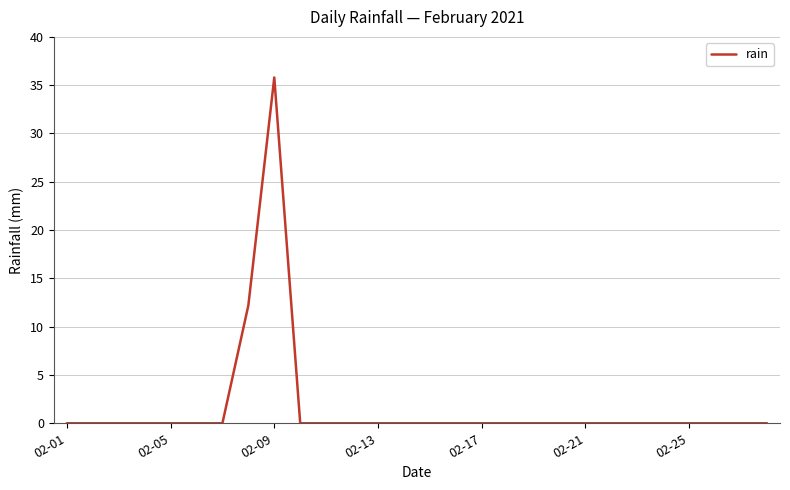

What is the sum of all values?

48.0